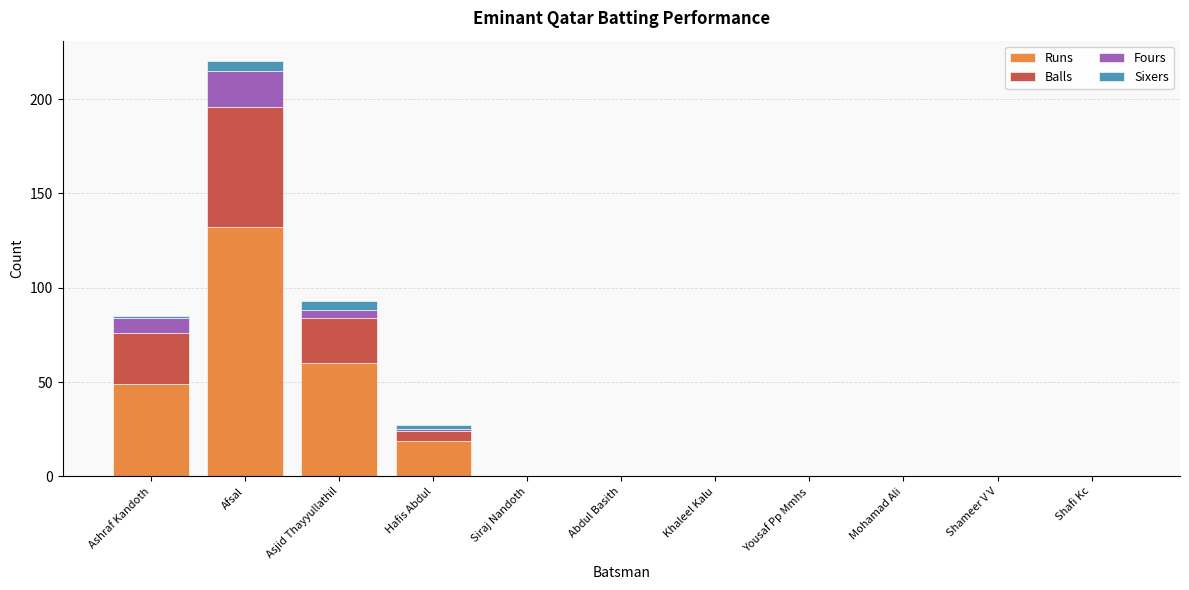

The value of Runs at Khaleel Kalu is -62. True or false?

False